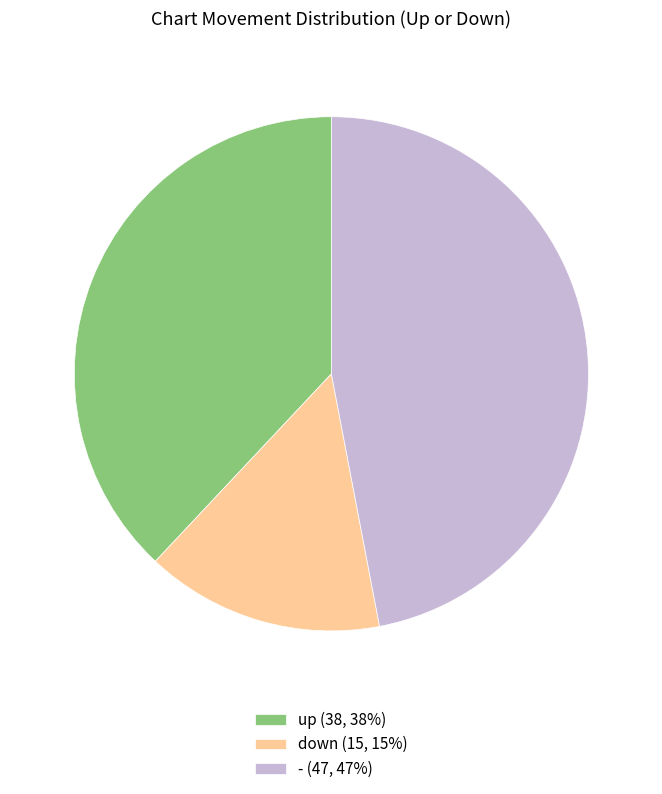

Between up (38, 38%) and - (47, 47%), which is larger?

- (47, 47%)